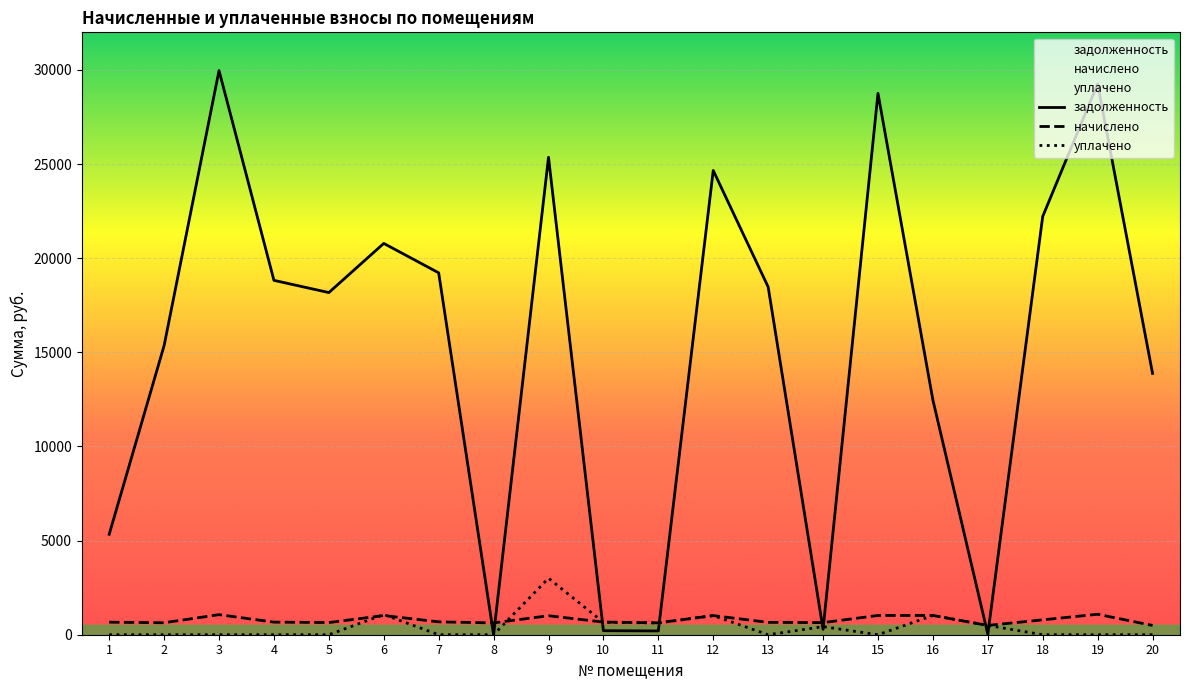

At which category does уплачено reach its first local peak?

6